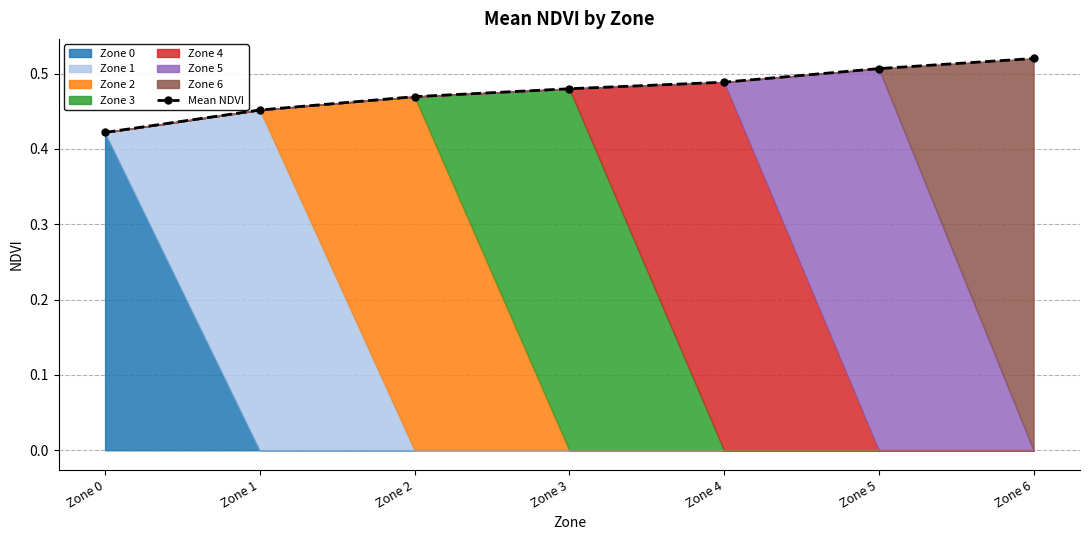

How many lines are shown in the chart?

1